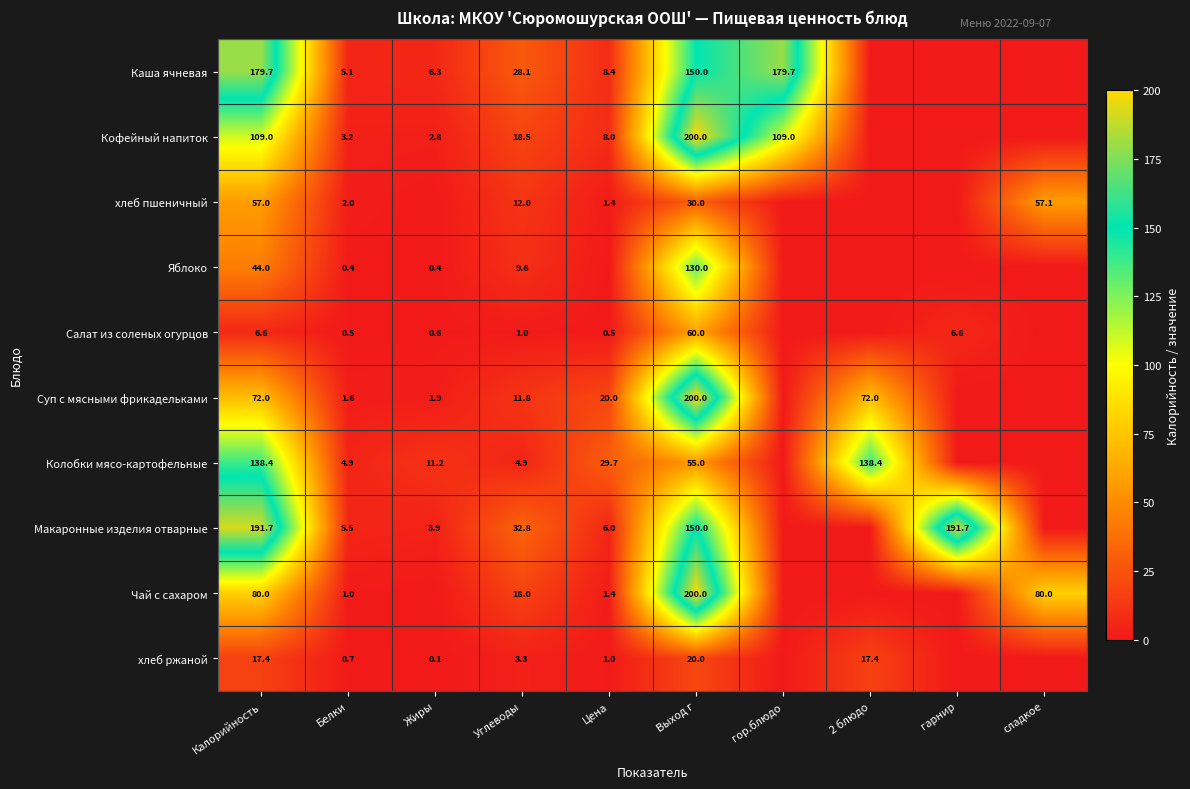

The Кофейный напиток series shows 8.0 at Цена. True or false?

True